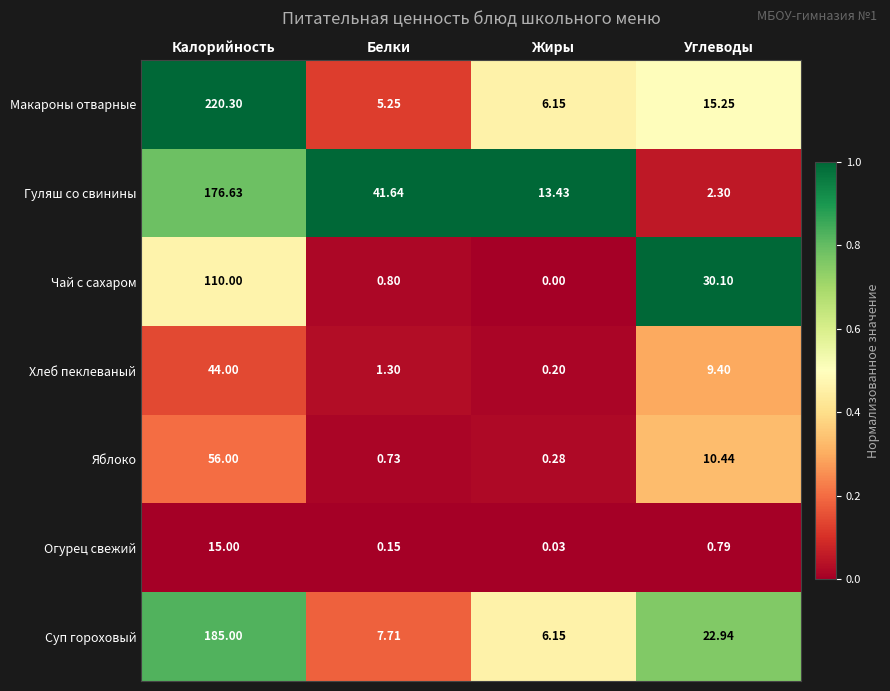

Rank the categories by Хлеб пеклеваный value from highest to lowest.

Калорийность, Углеводы, Белки, Жиры